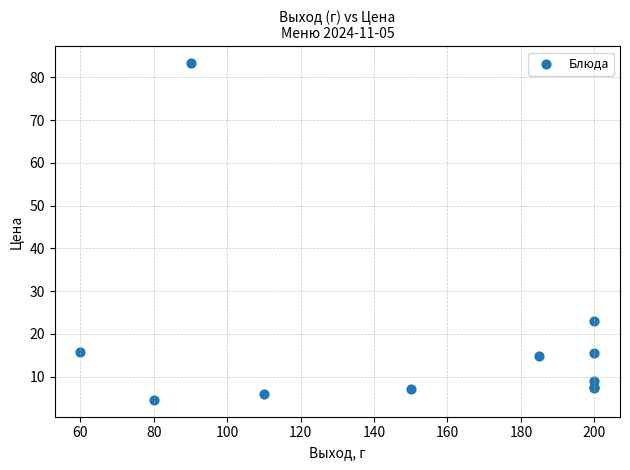

What Y value in the scatter plot is closest to 43?

23.0